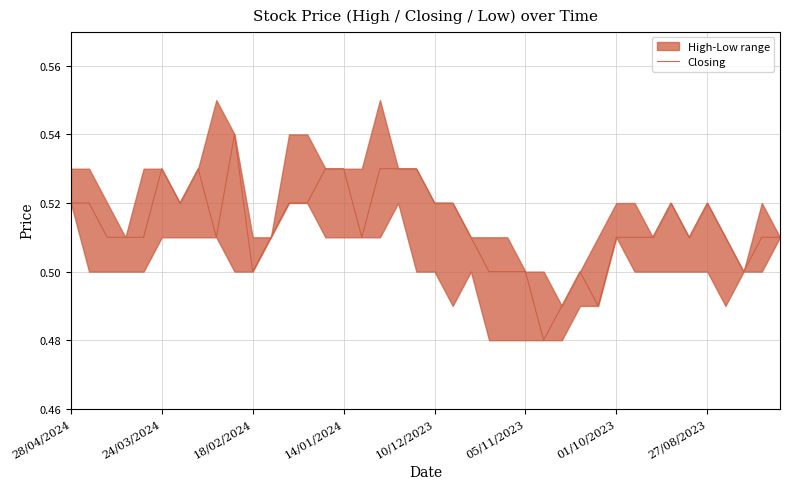

The chart shows a value of 0.1 at 27/08/2023. True or false?

False